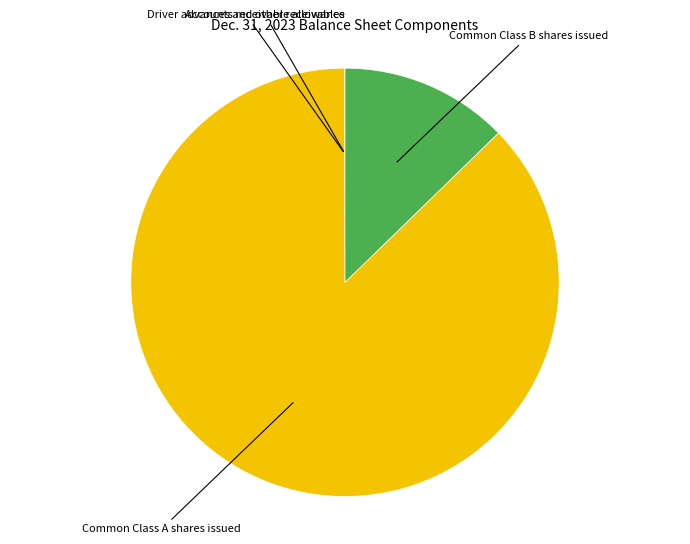

True or false: Common Class A shares issued accounts for 87% of the total.

True